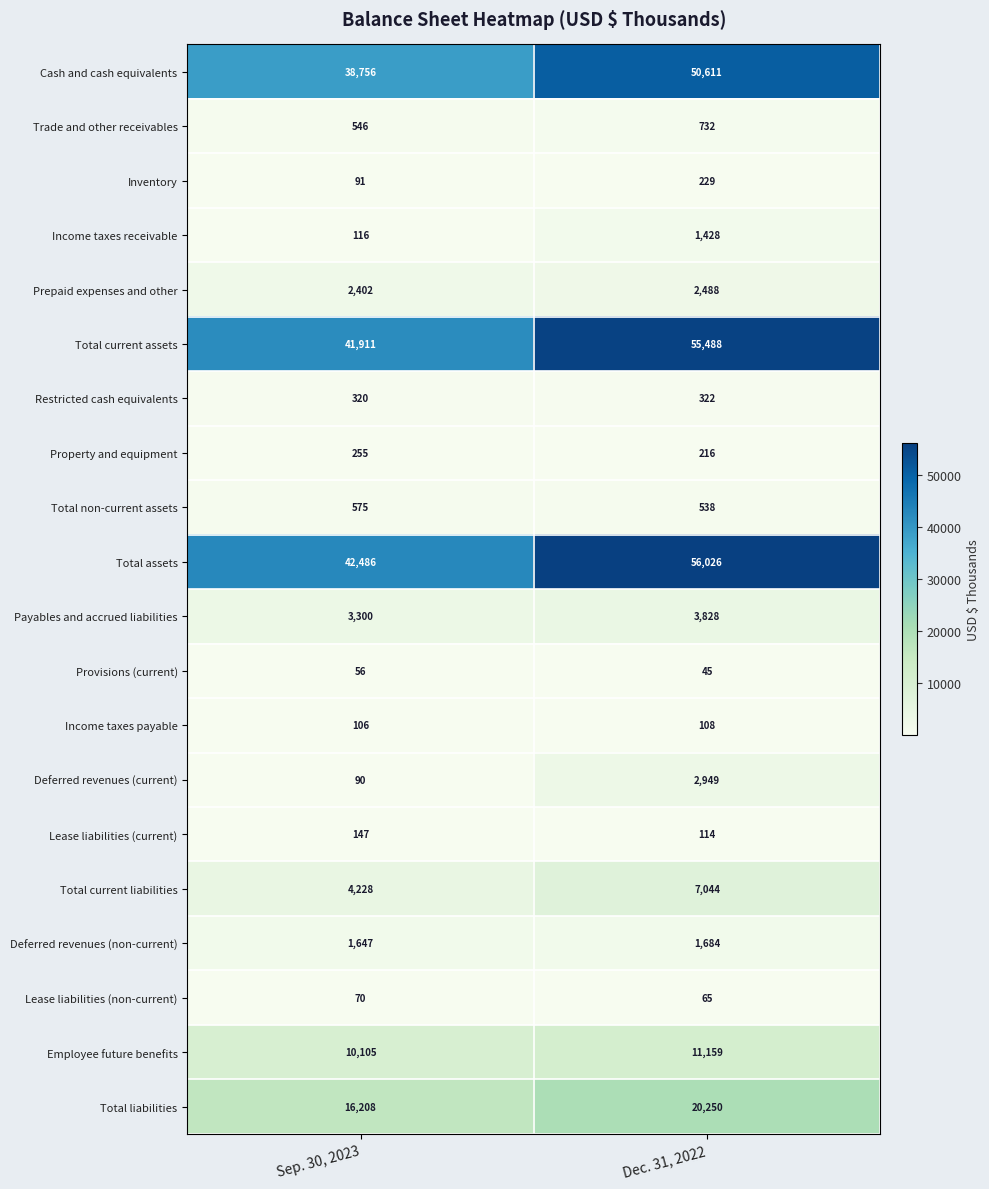

What value does the Provisions (current) series have at Dec. 31, 2022?

45